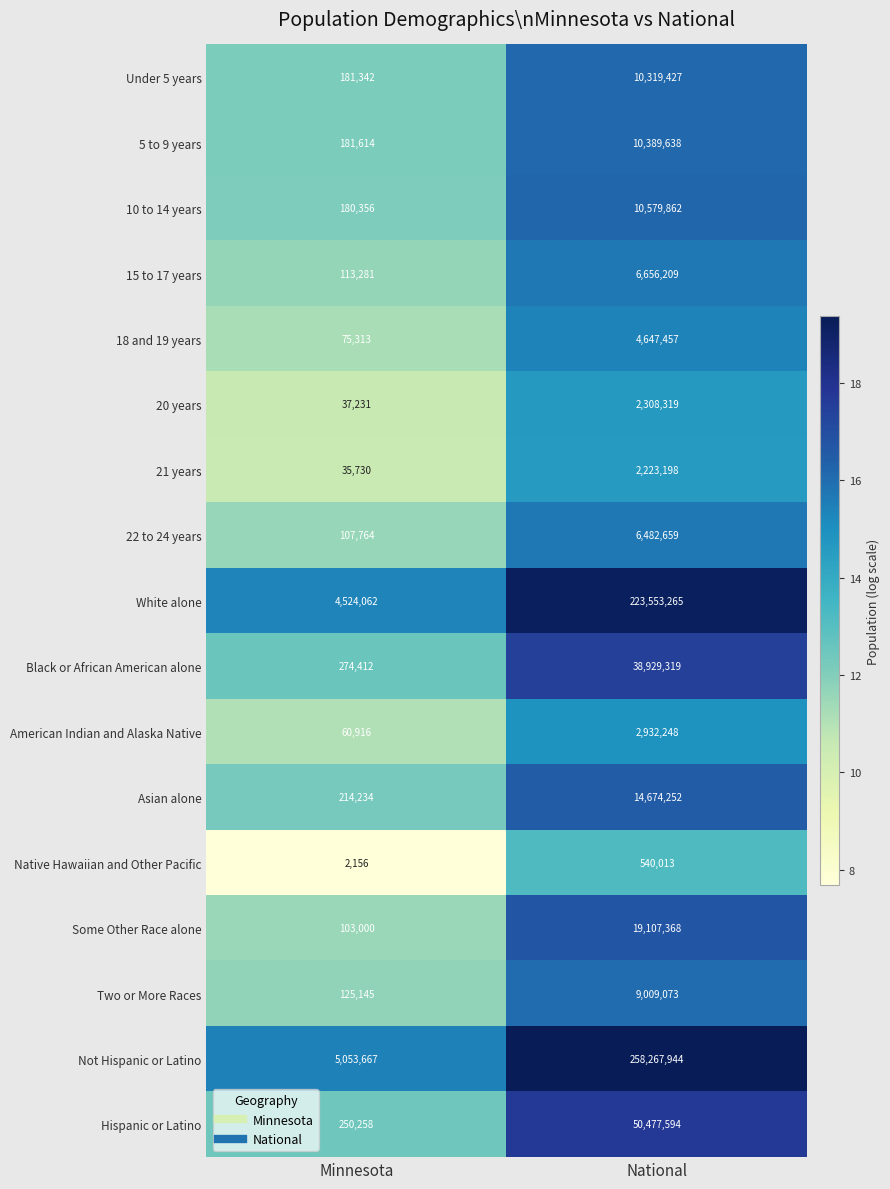

Which series has the largest range (max minus min)?

Not Hispanic or Latino